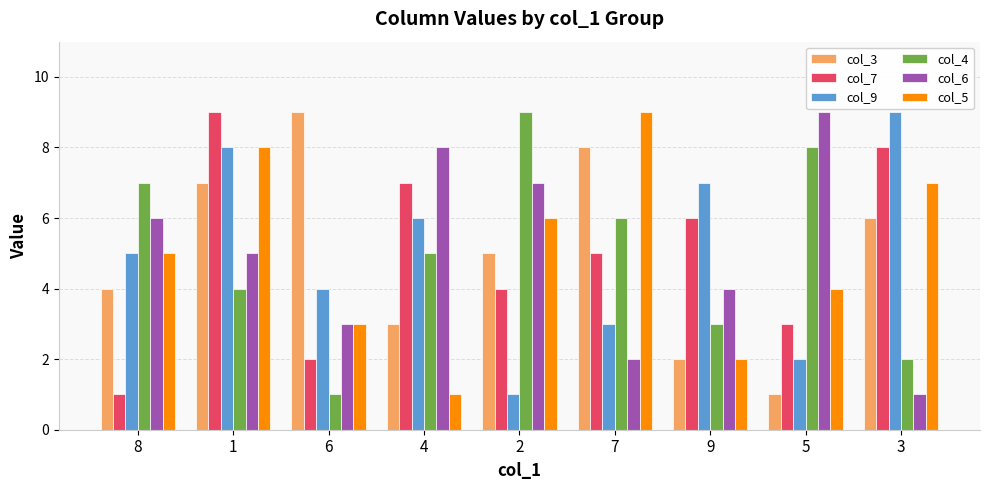

Rank the series at 2 from lowest to highest value.

col_9, col_7, col_3, col_5, col_6, col_4